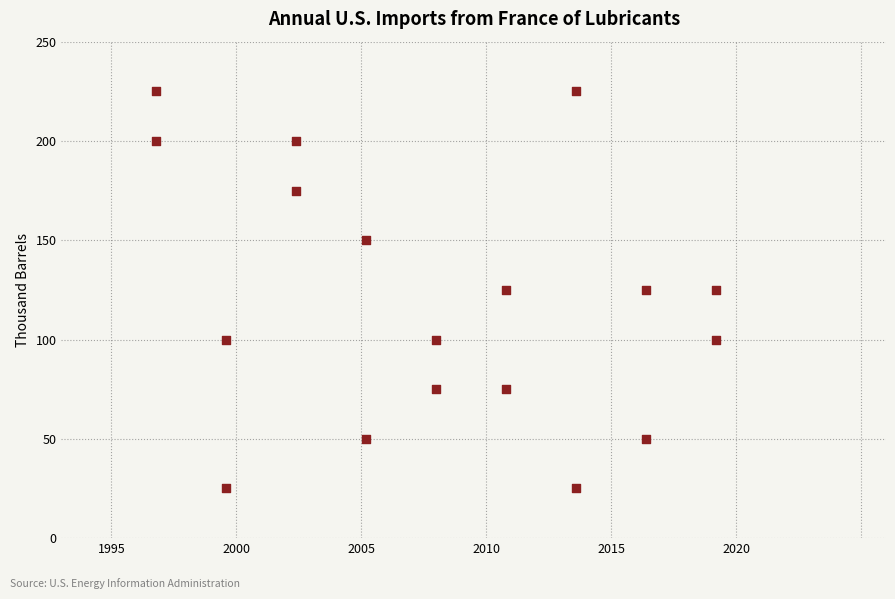

What is the range of Y values (max minus min)?

200